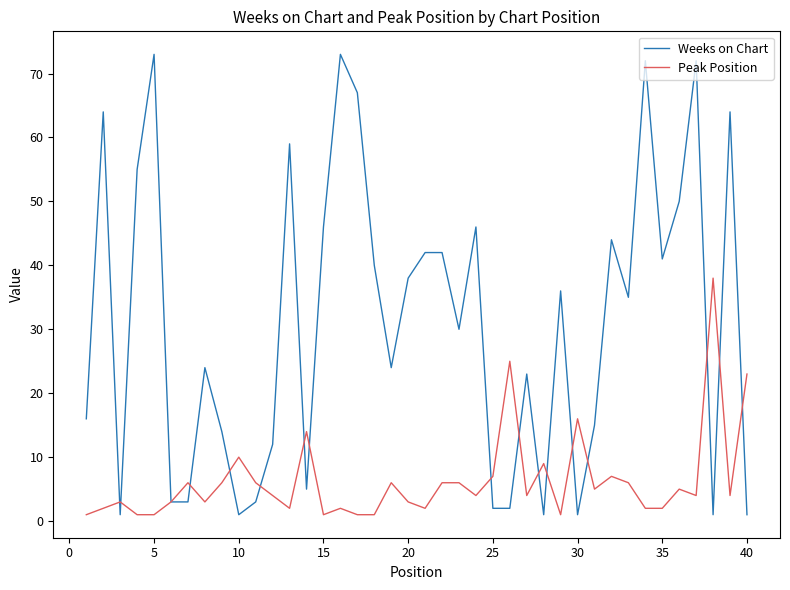

What is the maximum value shown in the chart?

73